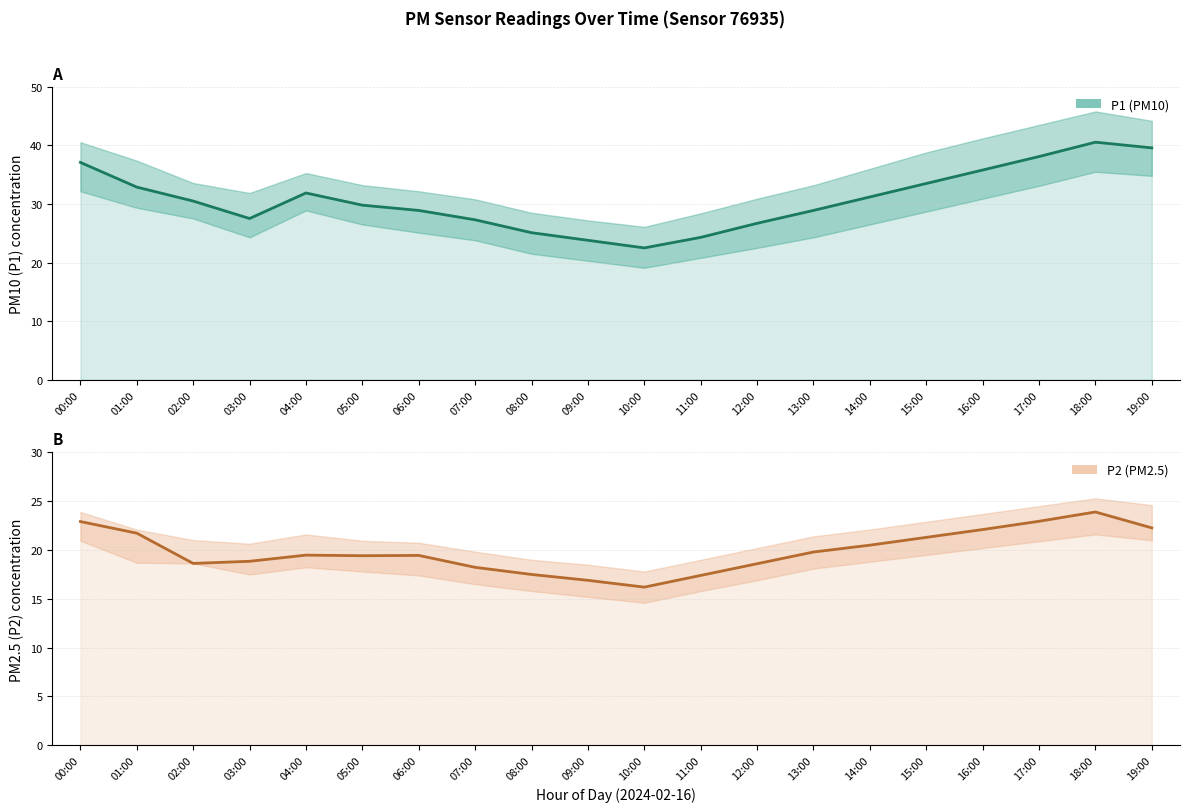

At which category does P2 (PM2.5) reach its first local valley?

02:00